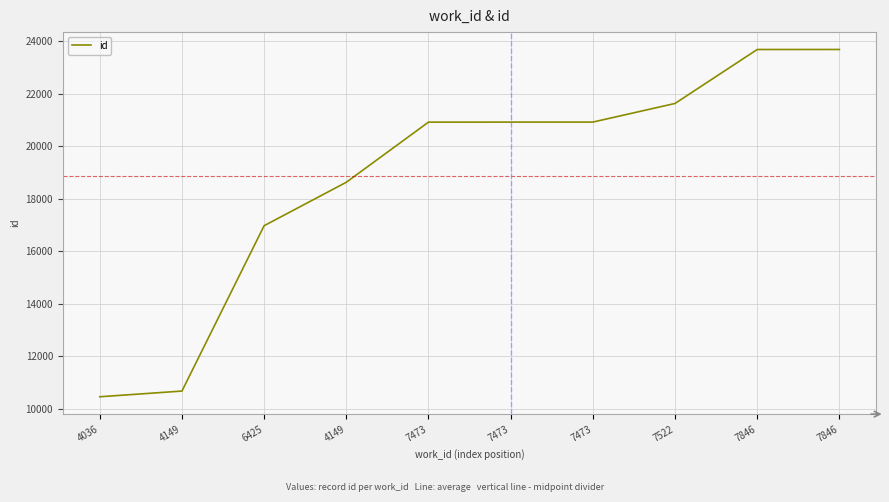

Does the chart display data point markers on the line(s)?

No